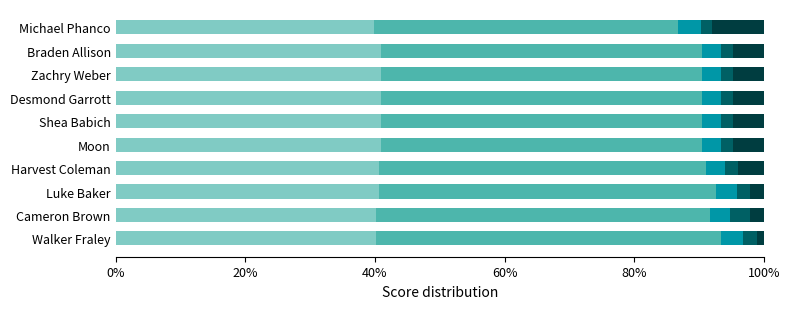

What is the average value of the hole_3 series?

3.0